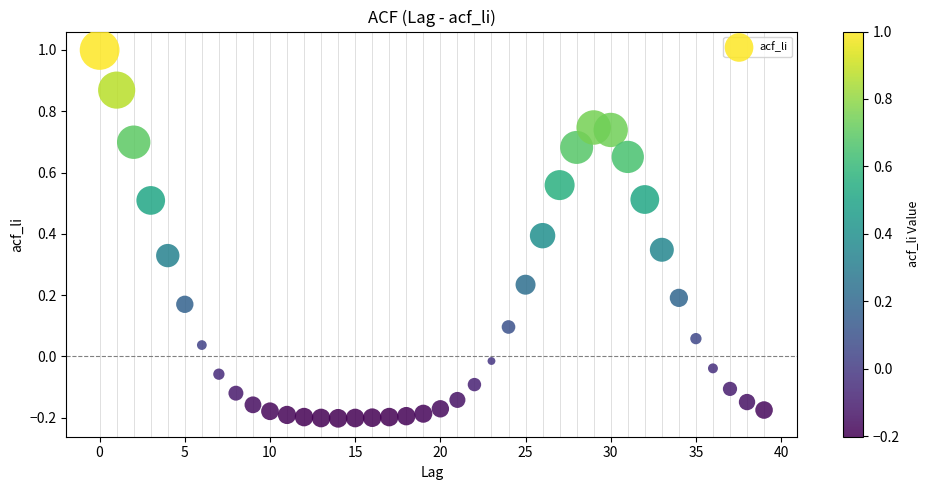

What is the range of Y values (max minus min)?

1.2